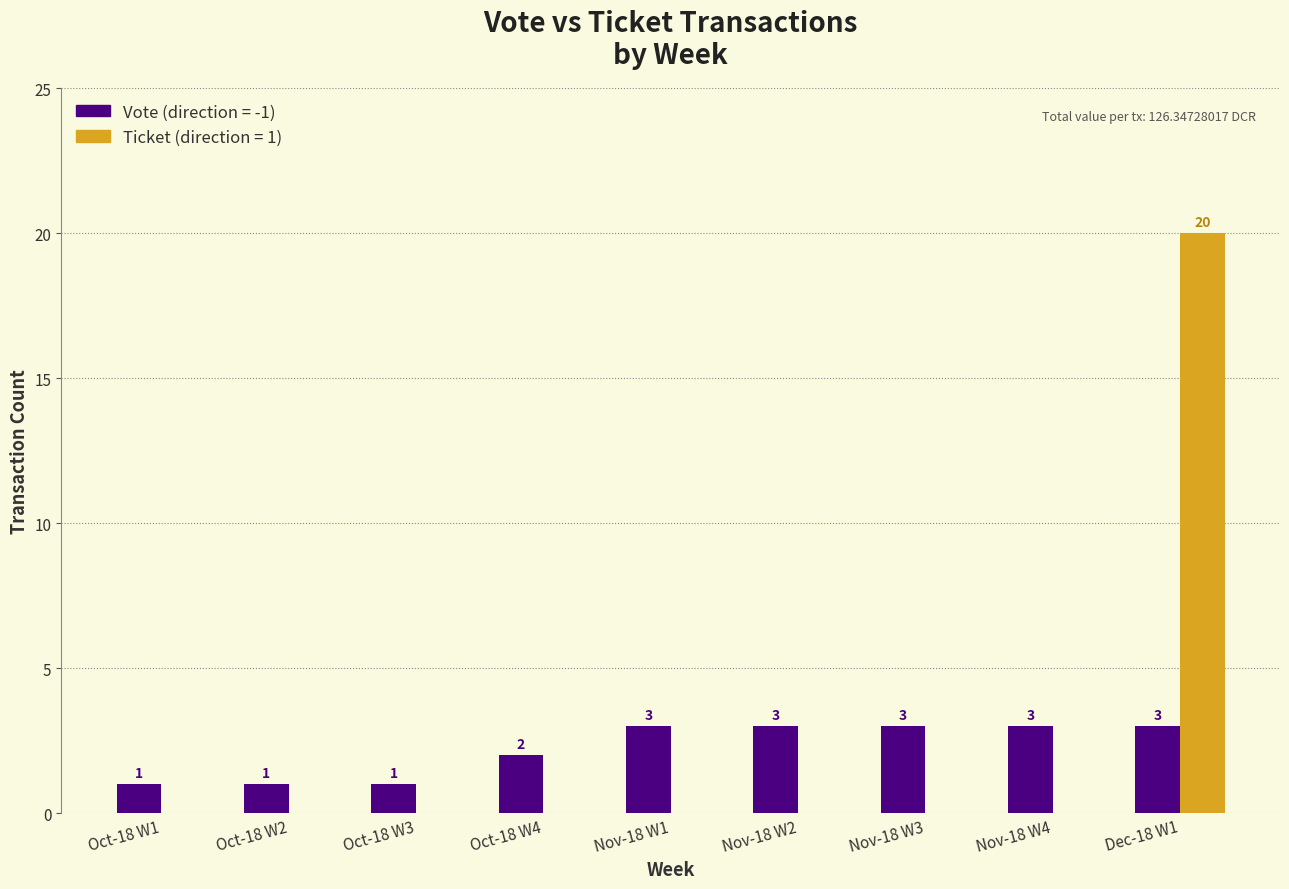

What is the total value across all series at Nov-18 W1?

3